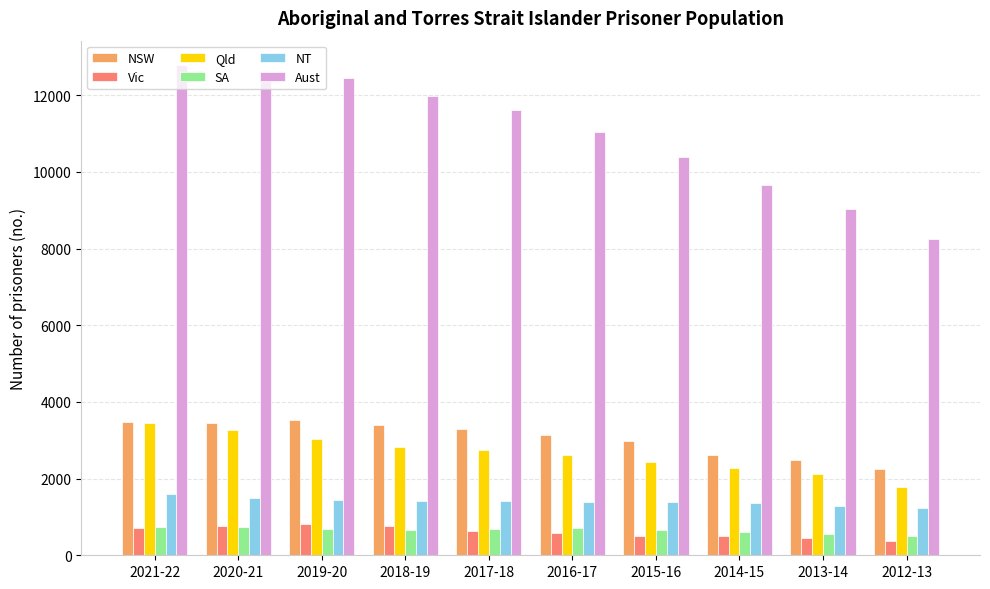

Where is Aust nearest to the value 10520?

2015-16